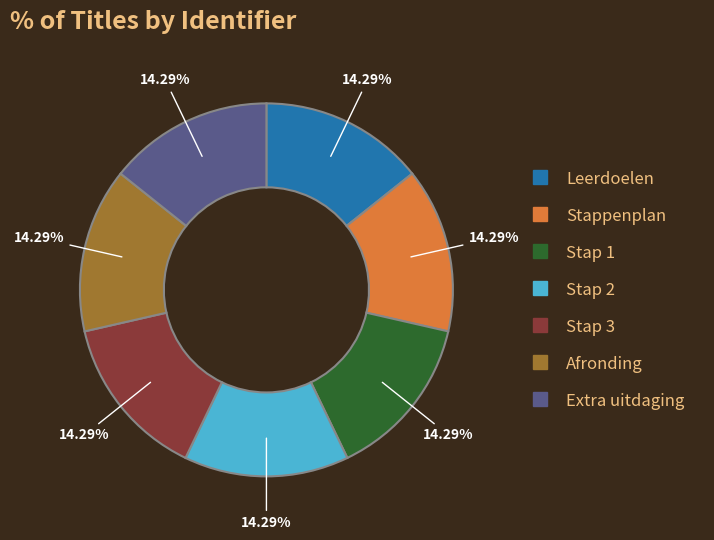

To the nearest percent, what percentage of the pie is Stap 3?

14%